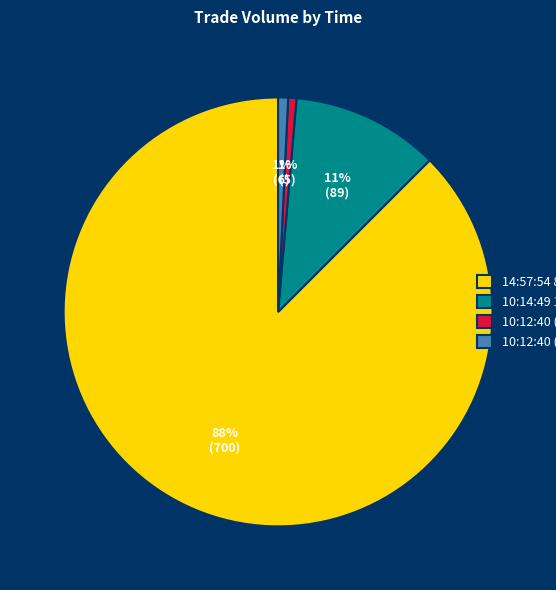

To the nearest percent, what is the average slice percentage?

25%